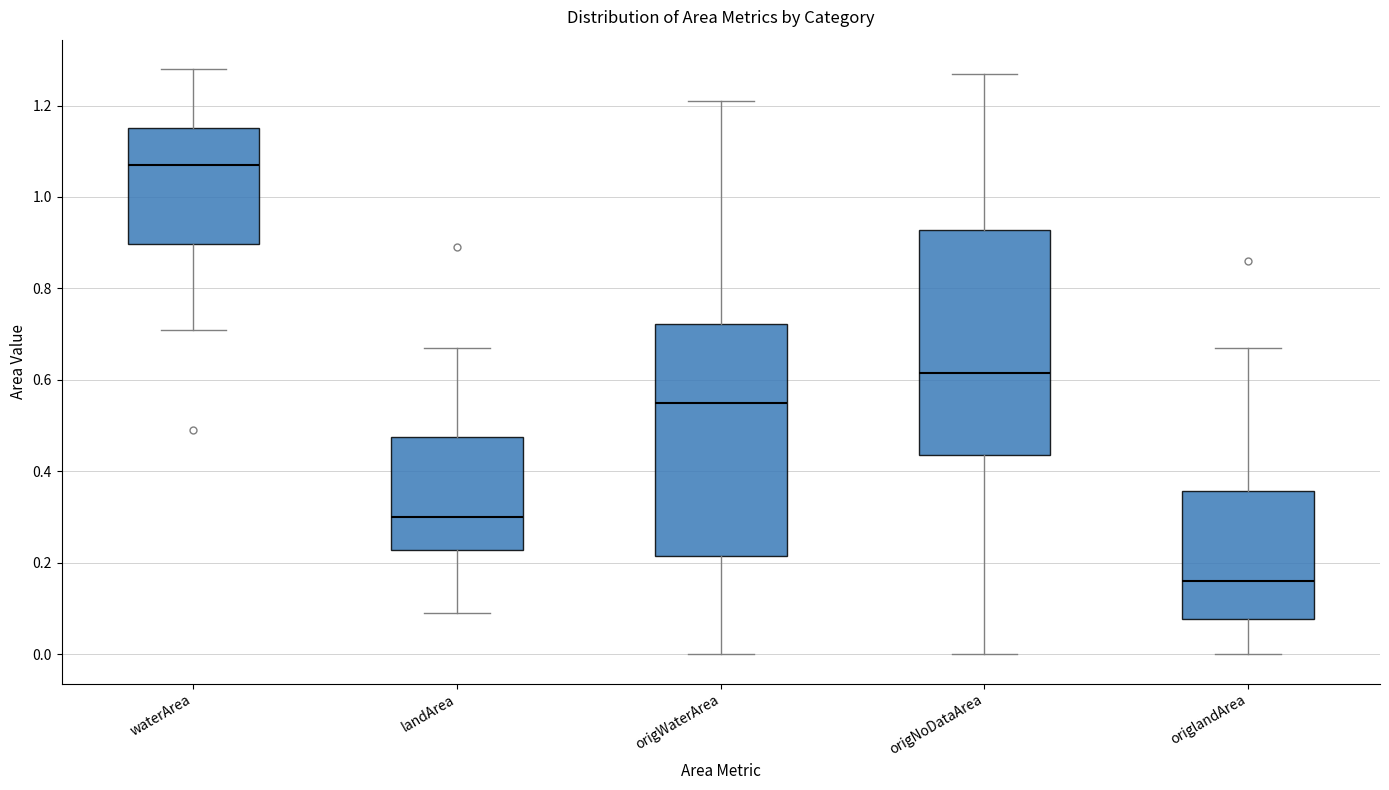

Reading left to right, read every box against the y-axis: the position of its median line, the range the box covers, and the ends of its whiskers. The values are not printed on the chart, so give them approximately, as read against the axis.

waterArea: median 1.08, box 0.90 to 1.16, whiskers 0.72 to 1.28
landArea: median 0.30, box 0.22 to 0.48, whiskers 0.10 to 0.68
origWaterArea: median 0.56, box 0.22 to 0.72, whiskers 0.00 to 1.22
origNoDataArea: median 0.62, box 0.44 to 0.92, whiskers 0.00 to 1.28
origlandArea: median 0.16, box 0.08 to 0.36, whiskers 0.00 to 0.68